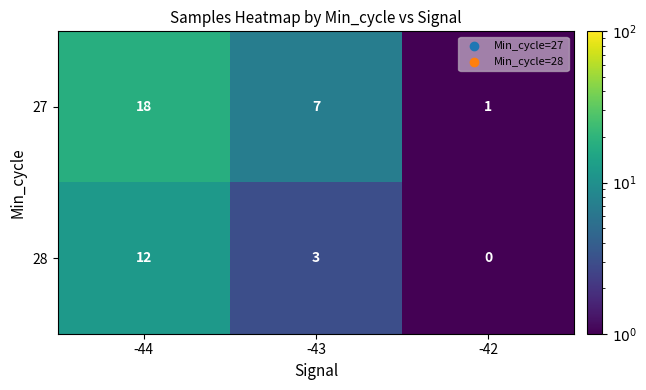

The value of 28 at -42 is -7. True or false?

False